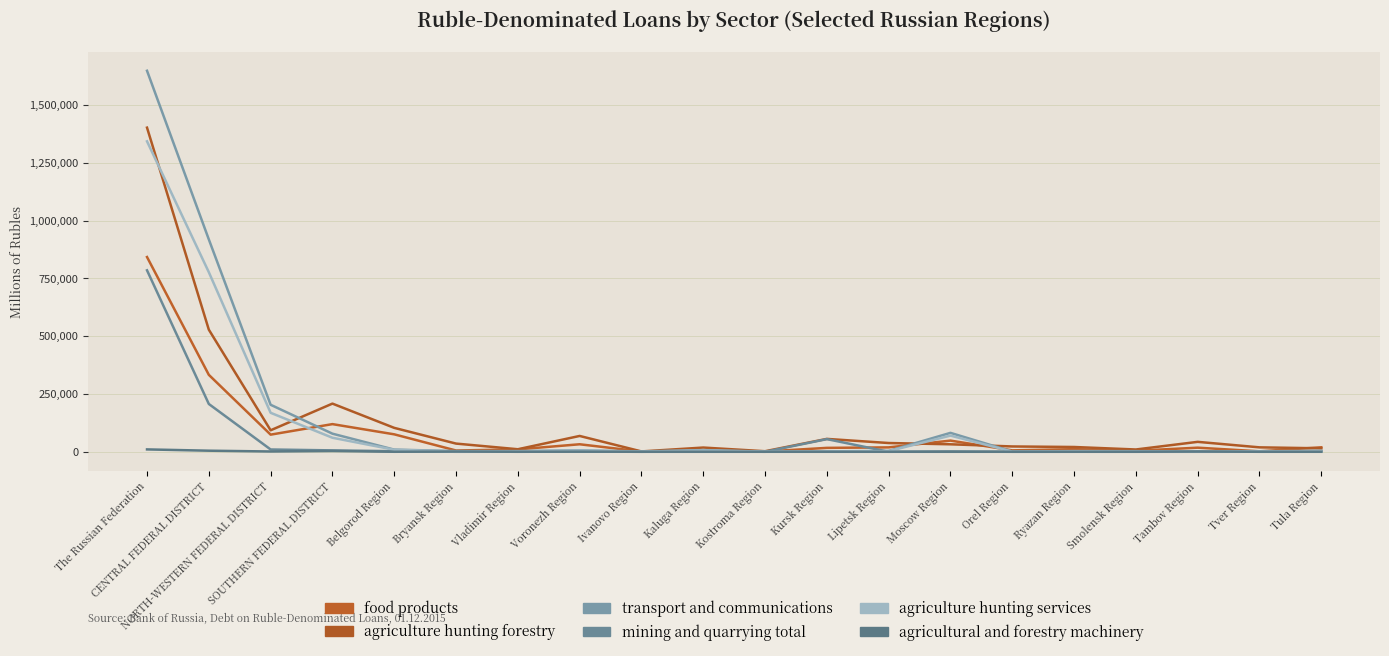

What is the average value of the transport and communications series?

149176